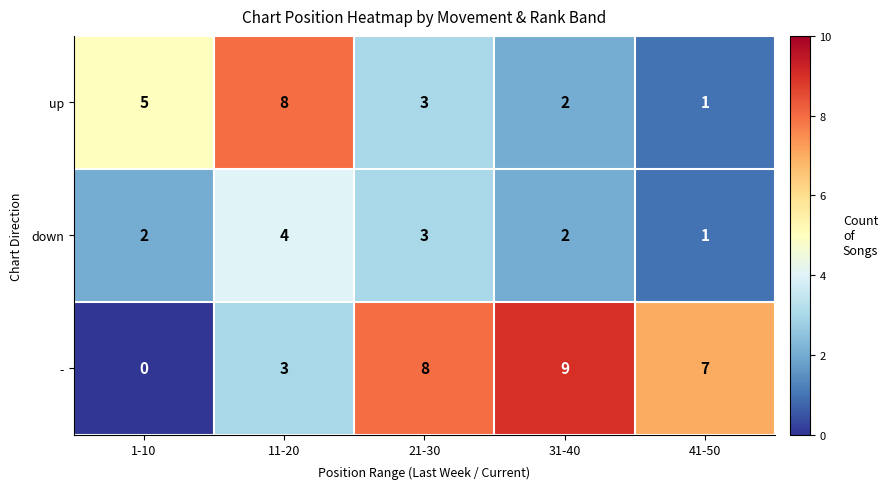

Between 1-10 and 31-40, which series saw the biggest shift?

-